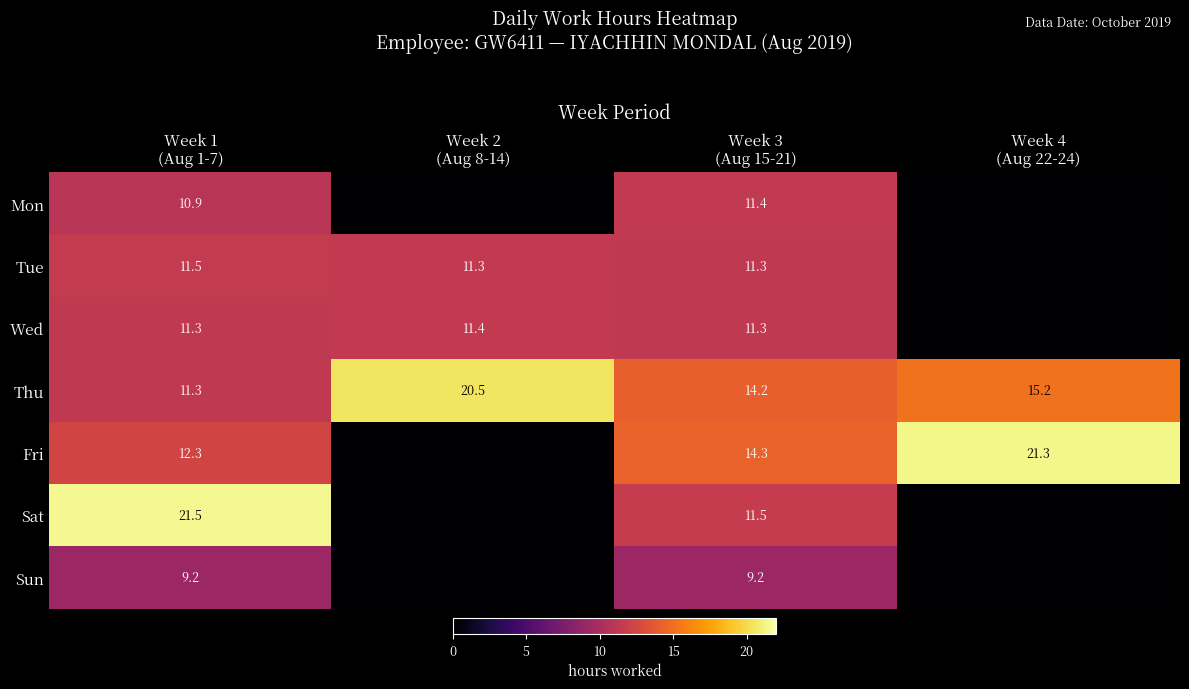

Which label corresponds to the largest value in the chart?

Week 1
(Aug 1-7)